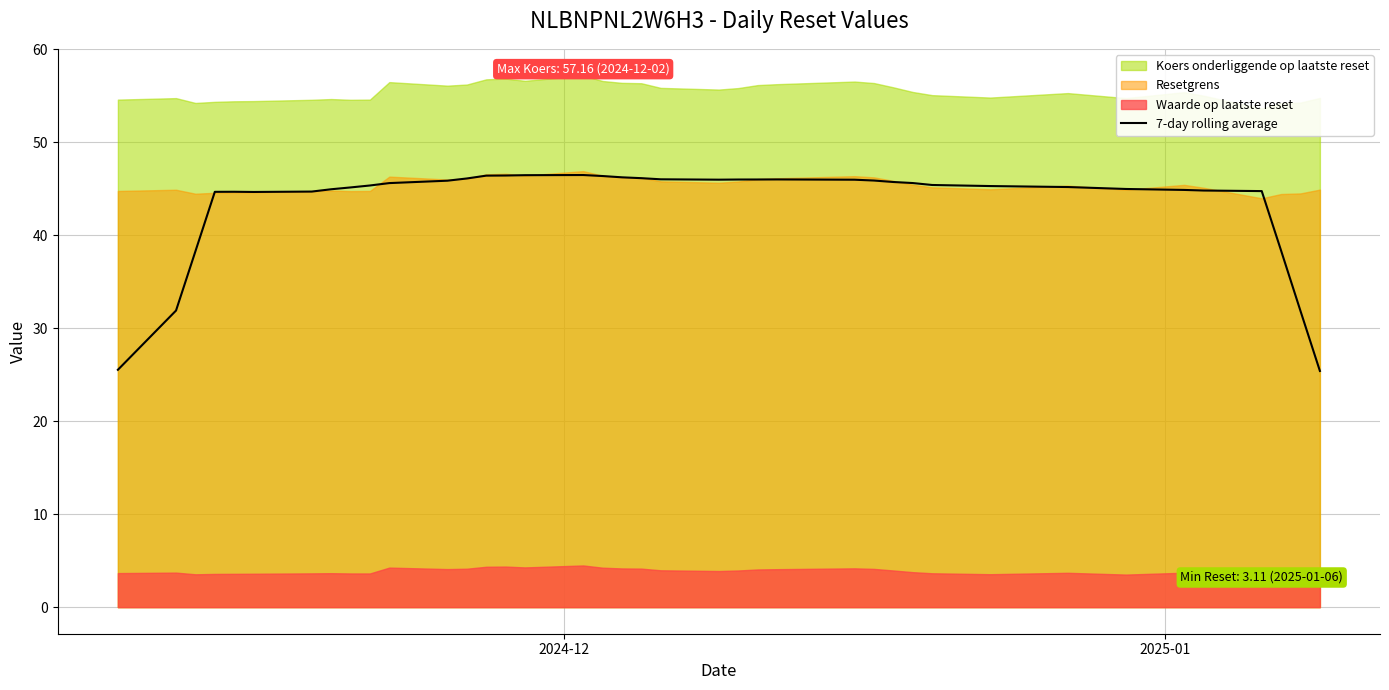

What is the lowest value of the 7-day rolling average series?

25.4